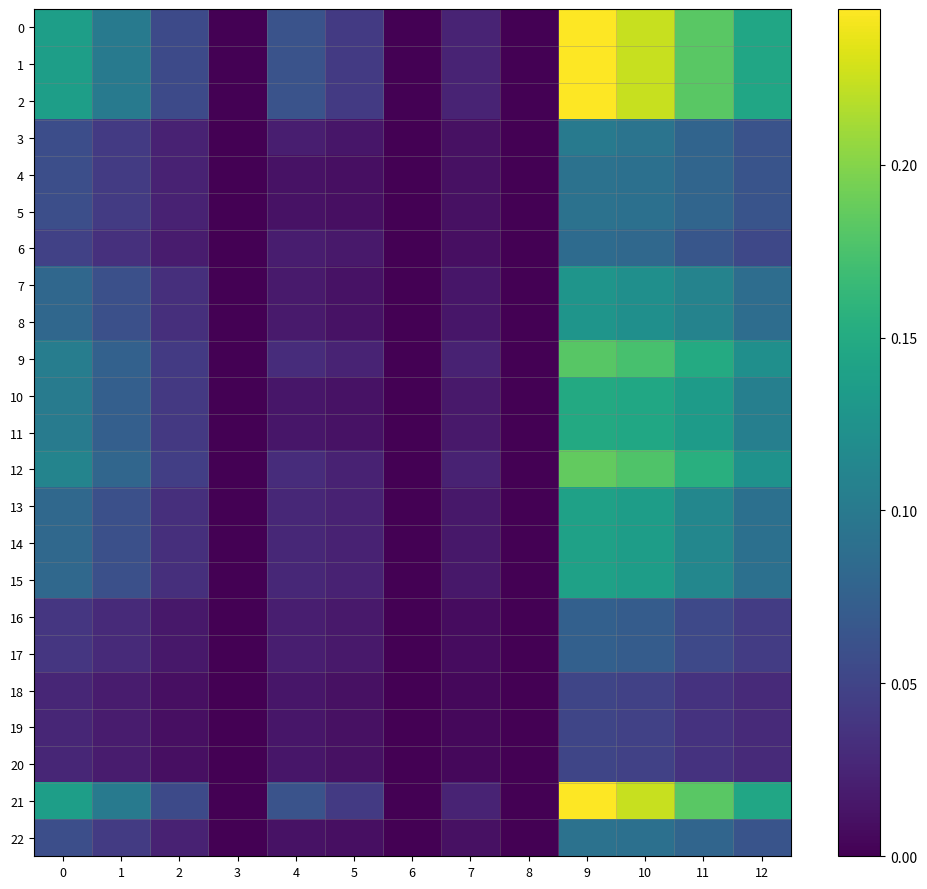

How many categories are shown in the chart?

13